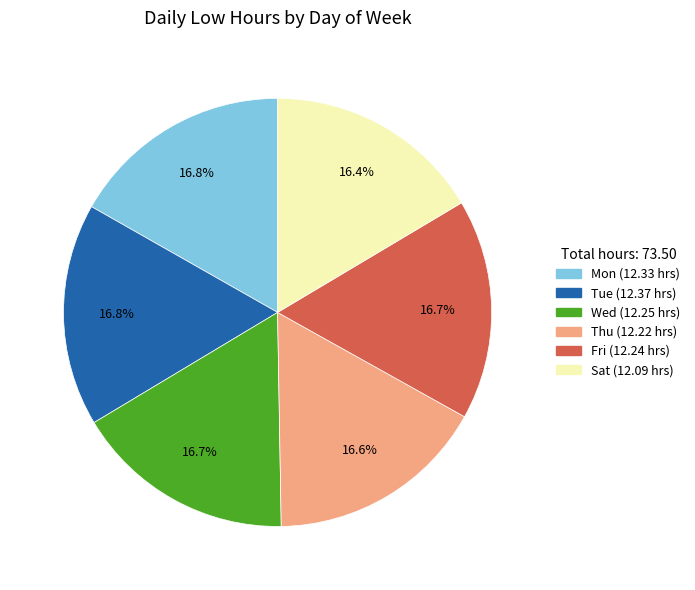

Combined, what portion of the pie is Thu and Fri?

33.3%